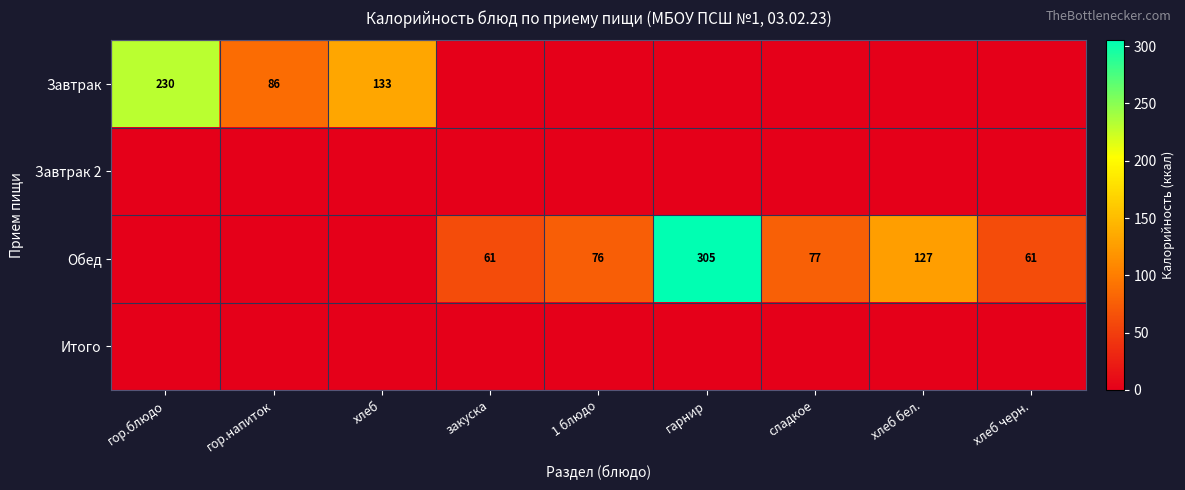

Which category has the highest value across all series?

гарнир